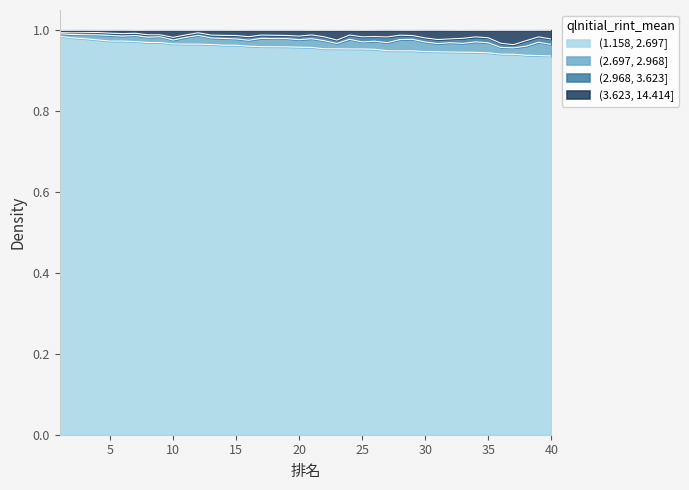

Does the chart have visible grid lines?

No